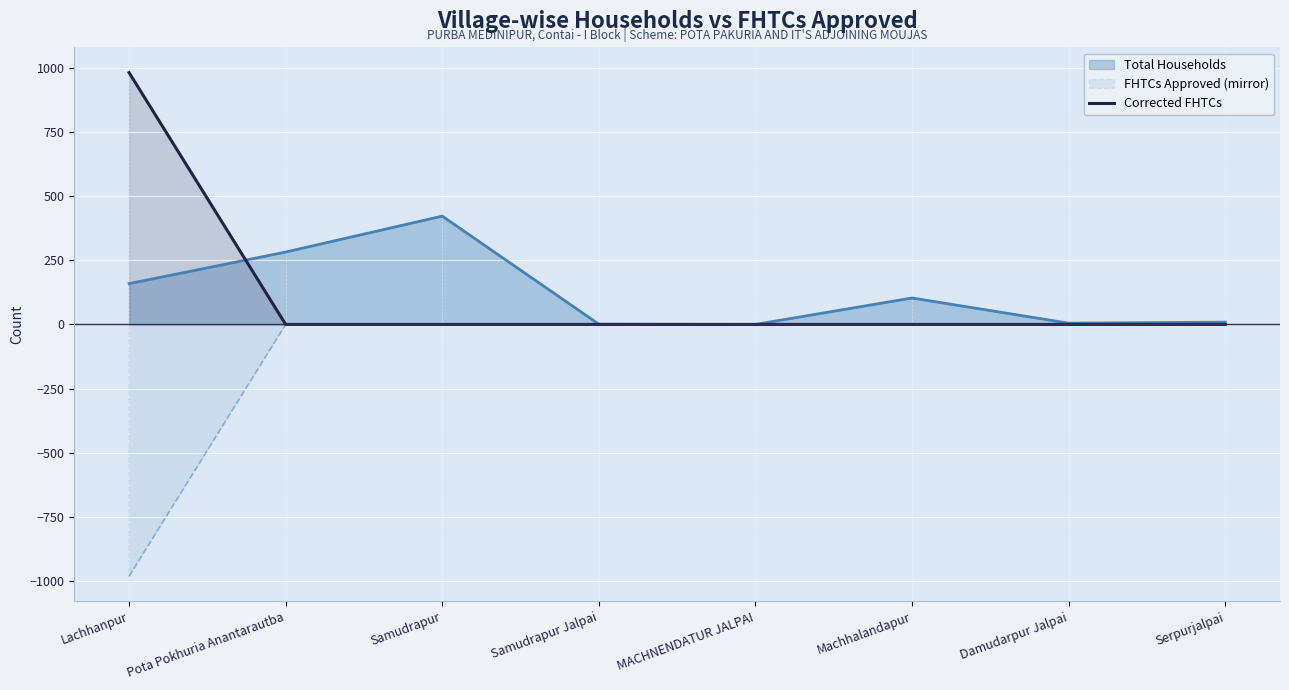

Which has a higher value, Lachhanpur or Machhalandapur?

Lachhanpur